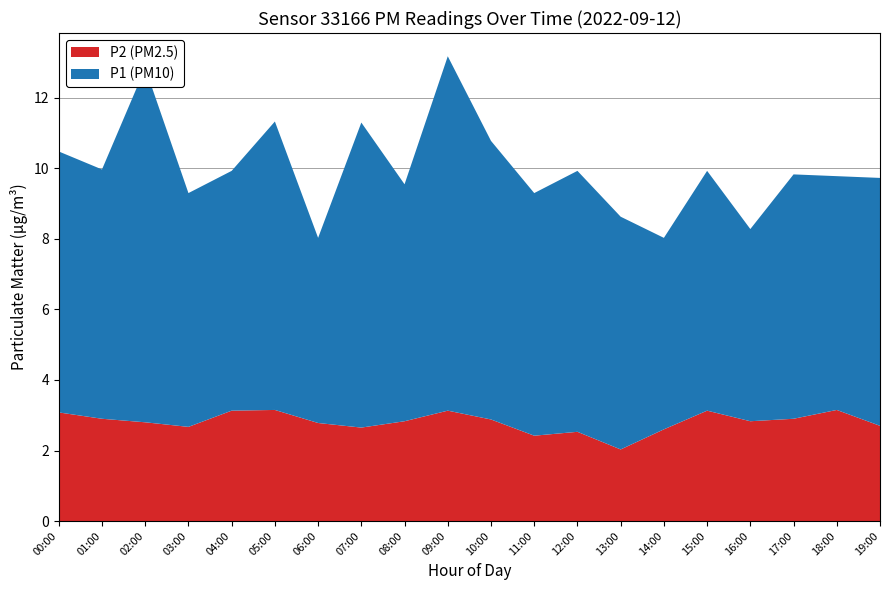

Reading left to right, what are all the values shown in this chart?

P1: 7.4	7.1	10.1	6.6	6.8	8.2	5.2	8.7	6.7	10.1	7.9	6.9	7.4	6.6	5.4	6.8	5.5	6.9	6.6	7.0
P2: 3.1	2.9	2.8	2.7	3.1	3.1	2.8	2.6	2.8	3.1	2.9	2.4	2.5	2.0	2.6	3.1	2.8	2.9	3.1	2.7